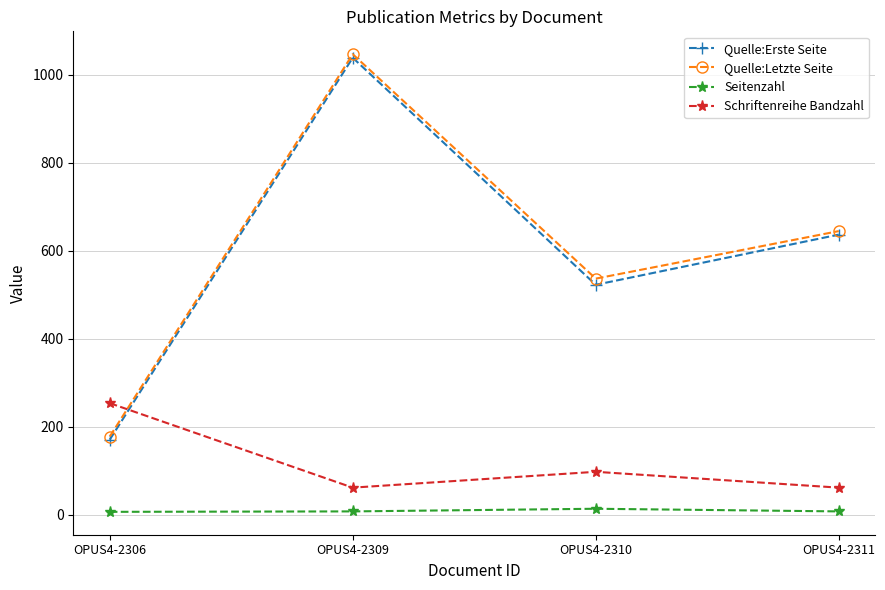

At which category is the sum across all series the highest?

OPUS4-2309